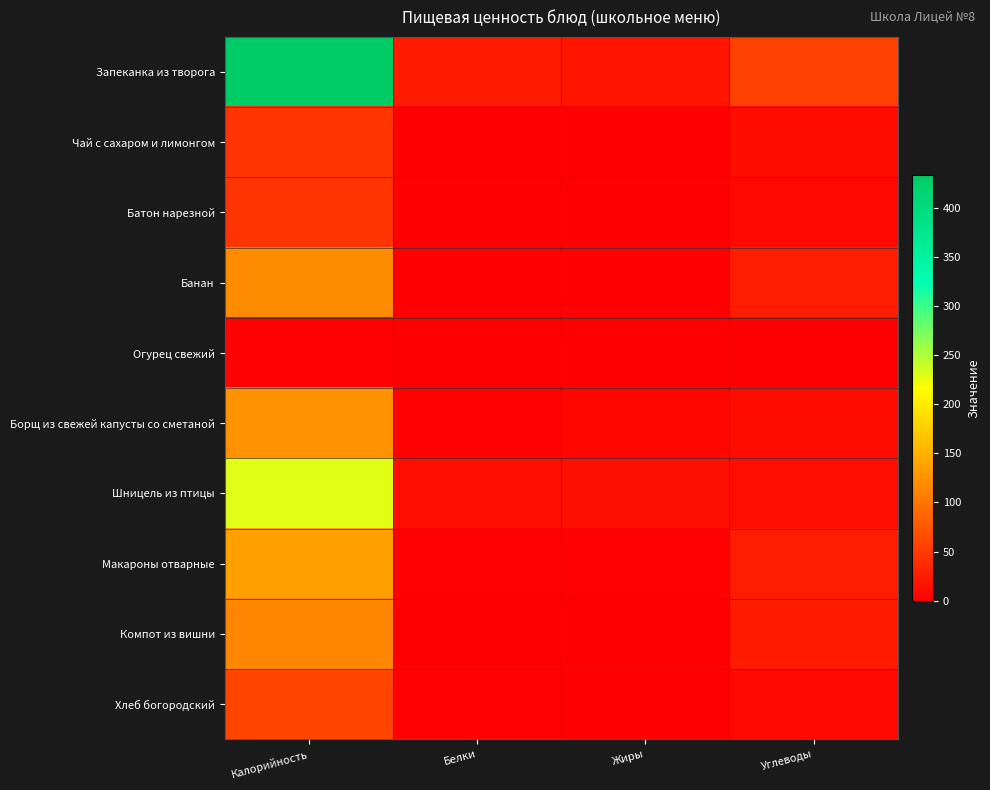

Reading right to left, extract all data points from this chart.

Запеканка из творога: Углеводы=57.0	Жиры=17.0	Белки=22.0	Калорийность=433.0
Чай с сахаром и лимонгом: Углеводы=11.0	Жиры=0.0	Белки=0.0	Калорийность=44.0
Батон нарезной: Углеводы=7.0	Жиры=0.0	Белки=1.5	Калорийность=44.0
Банан: Углеводы=24.0	Жиры=0.0	Белки=0.0	Калорийность=119.0
Огурец свежий: Углеводы=1.0	Жиры=0.0	Белки=0.0	Калорийность=2.0
Борщ из свежей капусты со сметаной: Углеводы=11.0	Жиры=6.0	Белки=2.0	Калорийность=124.0
Шницель из птицы: Углеводы=12.0	Жиры=14.0	Белки=12.0	Калорийность=229.0
Макароны отварные: Углеводы=24.0	Жиры=3.0	Белки=3.0	Калорийность=137.0
Компот из вишни: Углеводы=23.0	Жиры=0.0	Белки=0.0	Калорийность=114.0
Хлеб богородский: Углеводы=8.0	Жиры=0.0	Белки=2.0	Калорийность=58.0